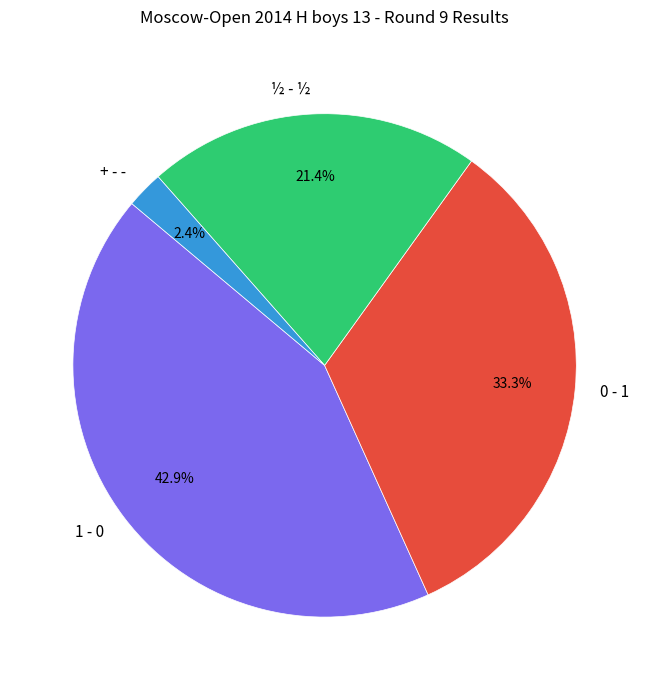

Count the number of slices in the pie.

4